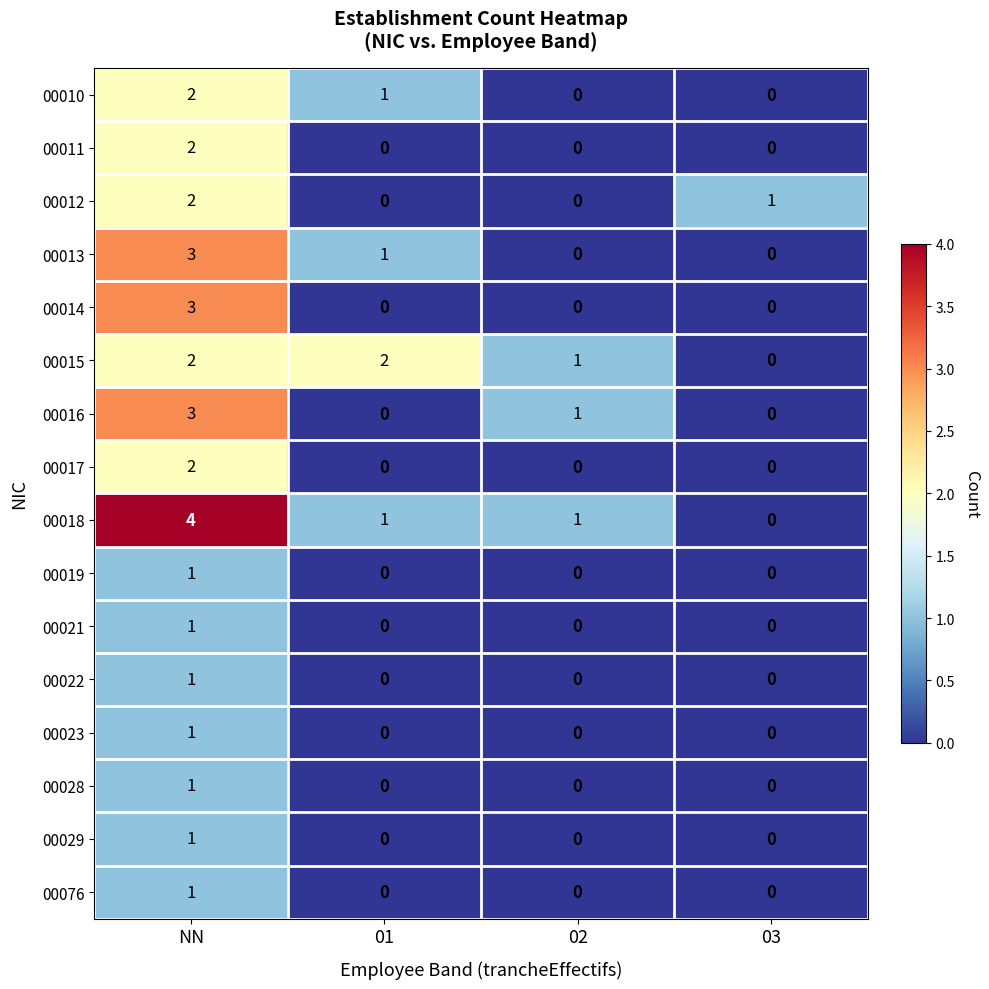

What is the spread (max minus min) of values at NN?

3